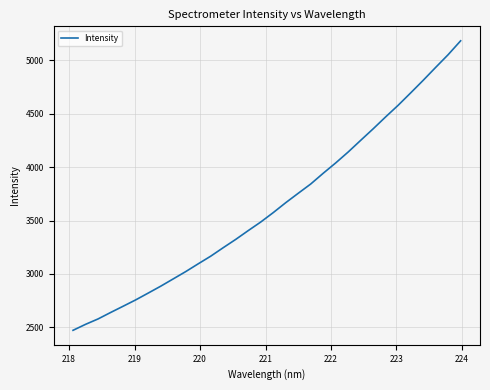

True or false: there are more than 0 points higher than both neighbors.

False